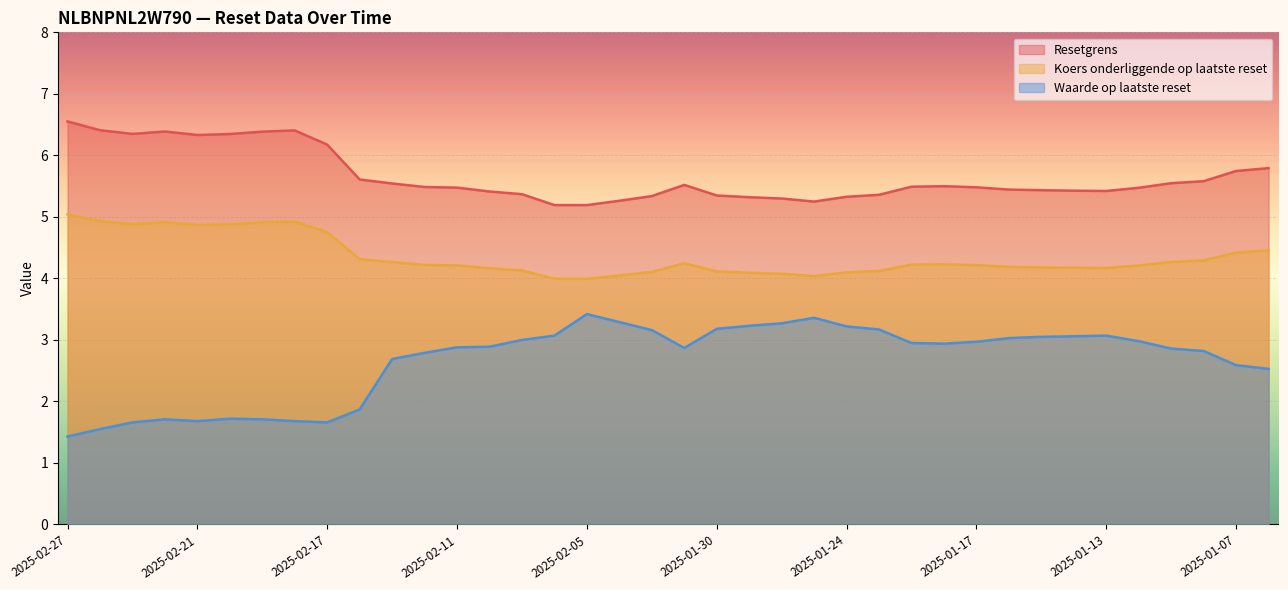

Count the number of data series in this chart.

3